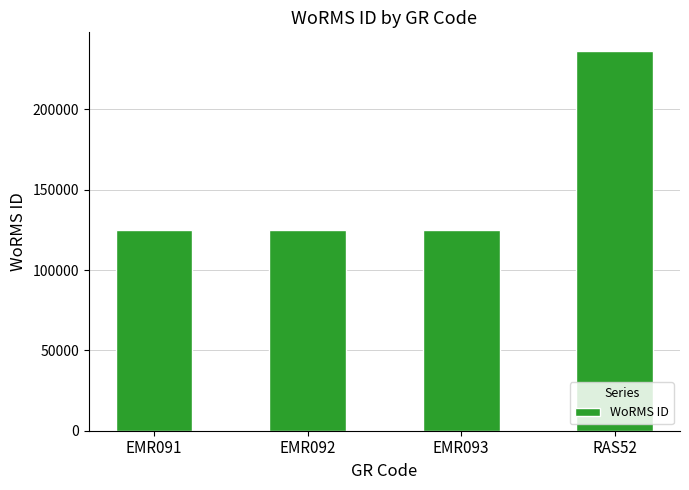

How many categories are shown in the chart?

4